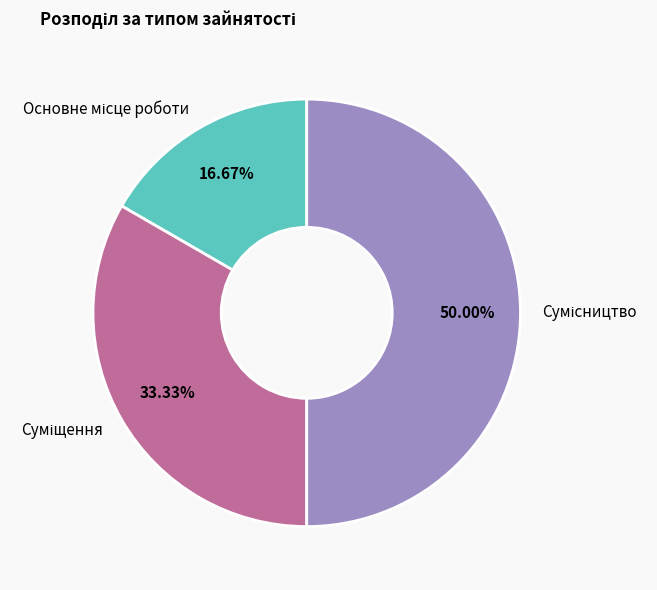

How many segments does this pie chart have?

3